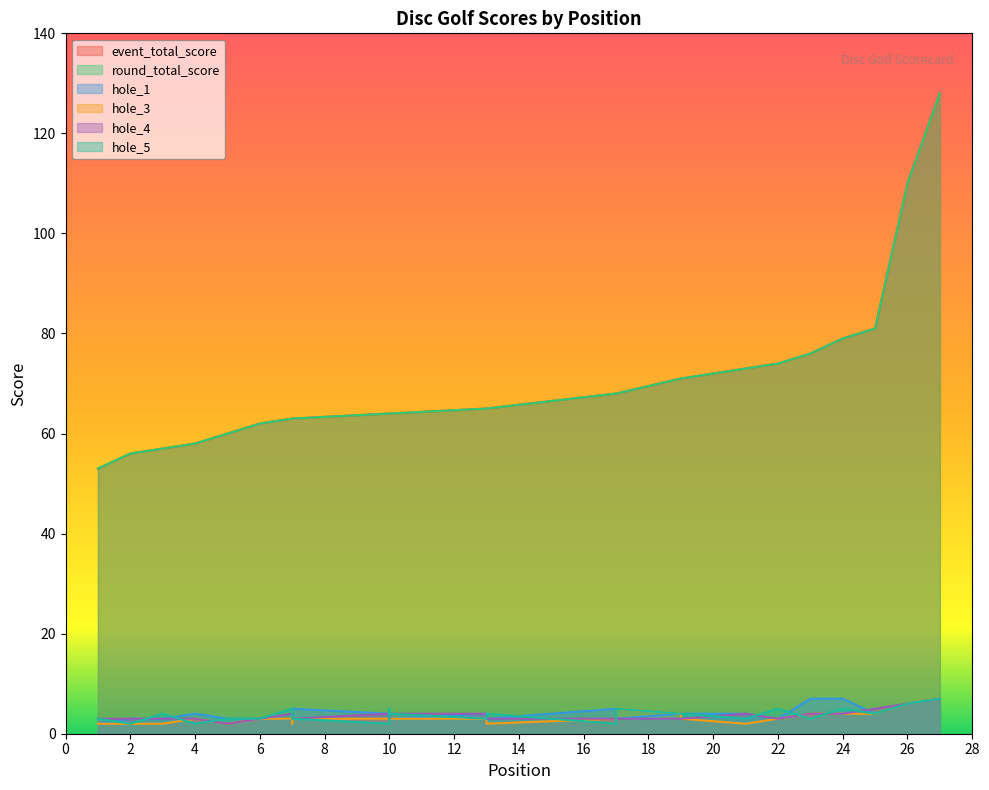

Where is the first local minimum for hole_5?

2